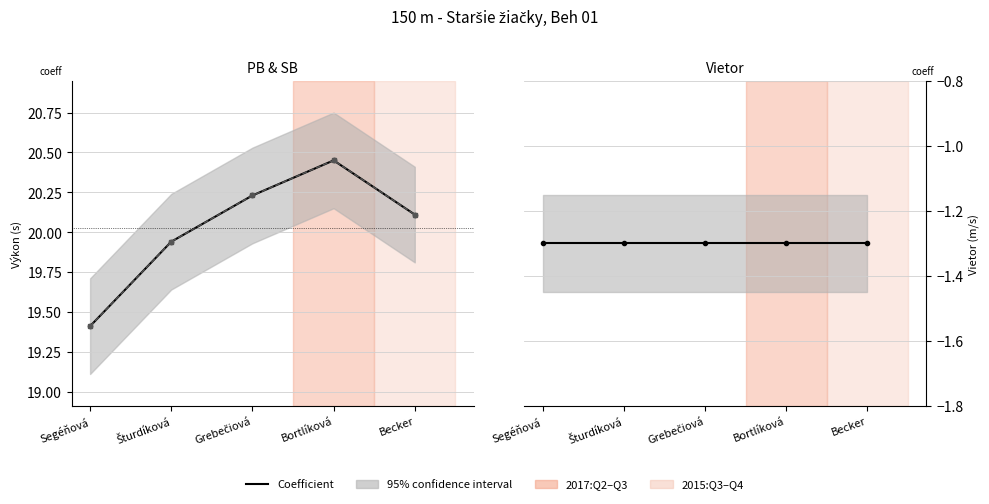

Which series has the largest total across all categories?

PB